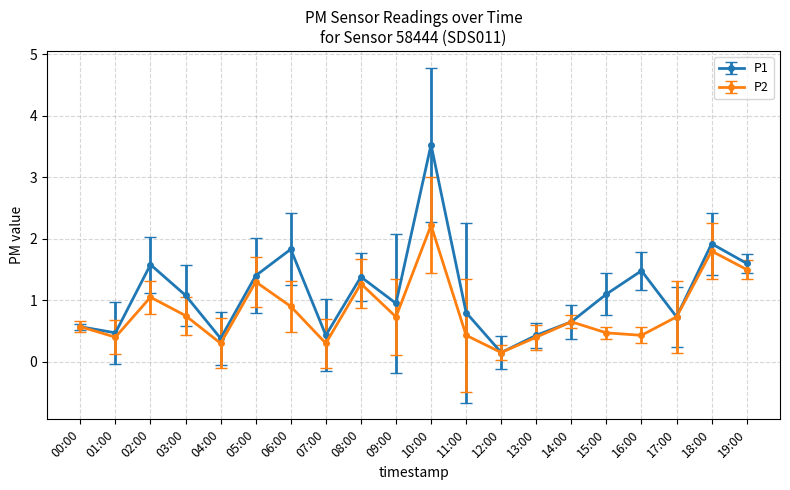

What is the difference between the P1 values at 03:00 and 11:00?

0.3